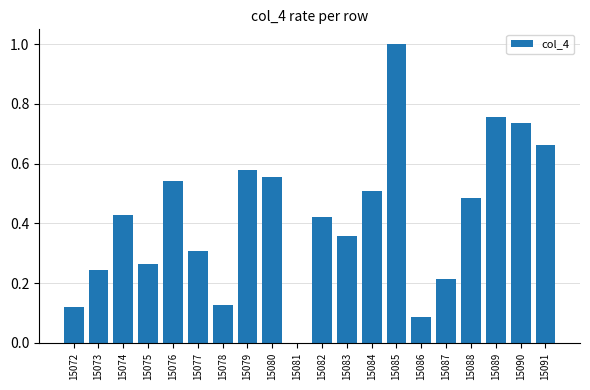

Is it true that the value at 15085 is 1.0?

True